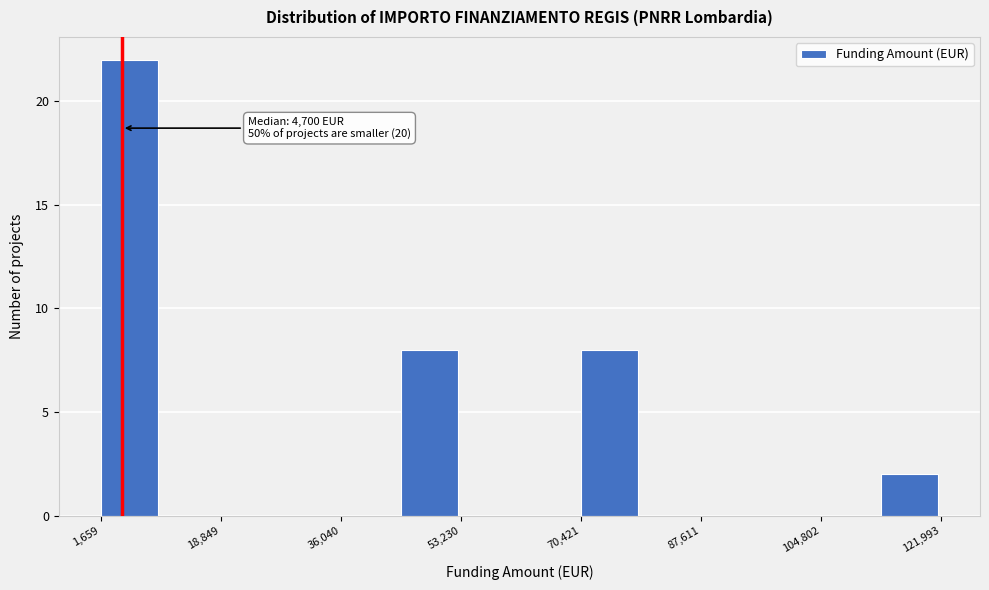

Which range on the x-axis has the tallest bar?

2000 to 10000